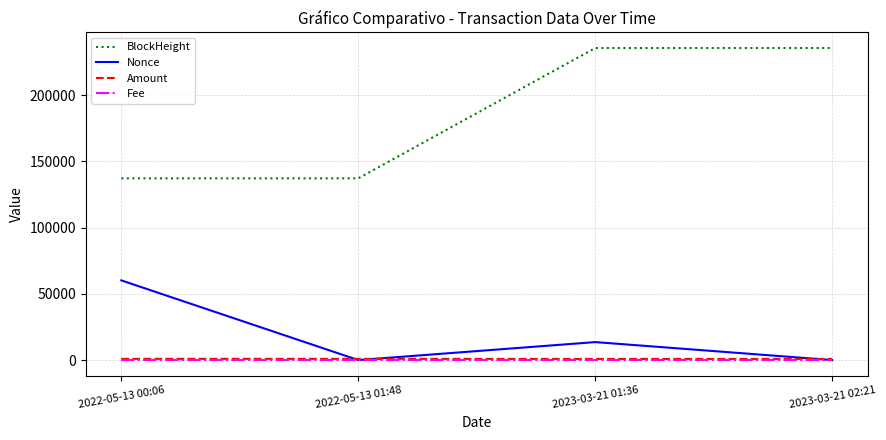

In Nonce, how many points are higher than both neighbors (excluding endpoints)?

1